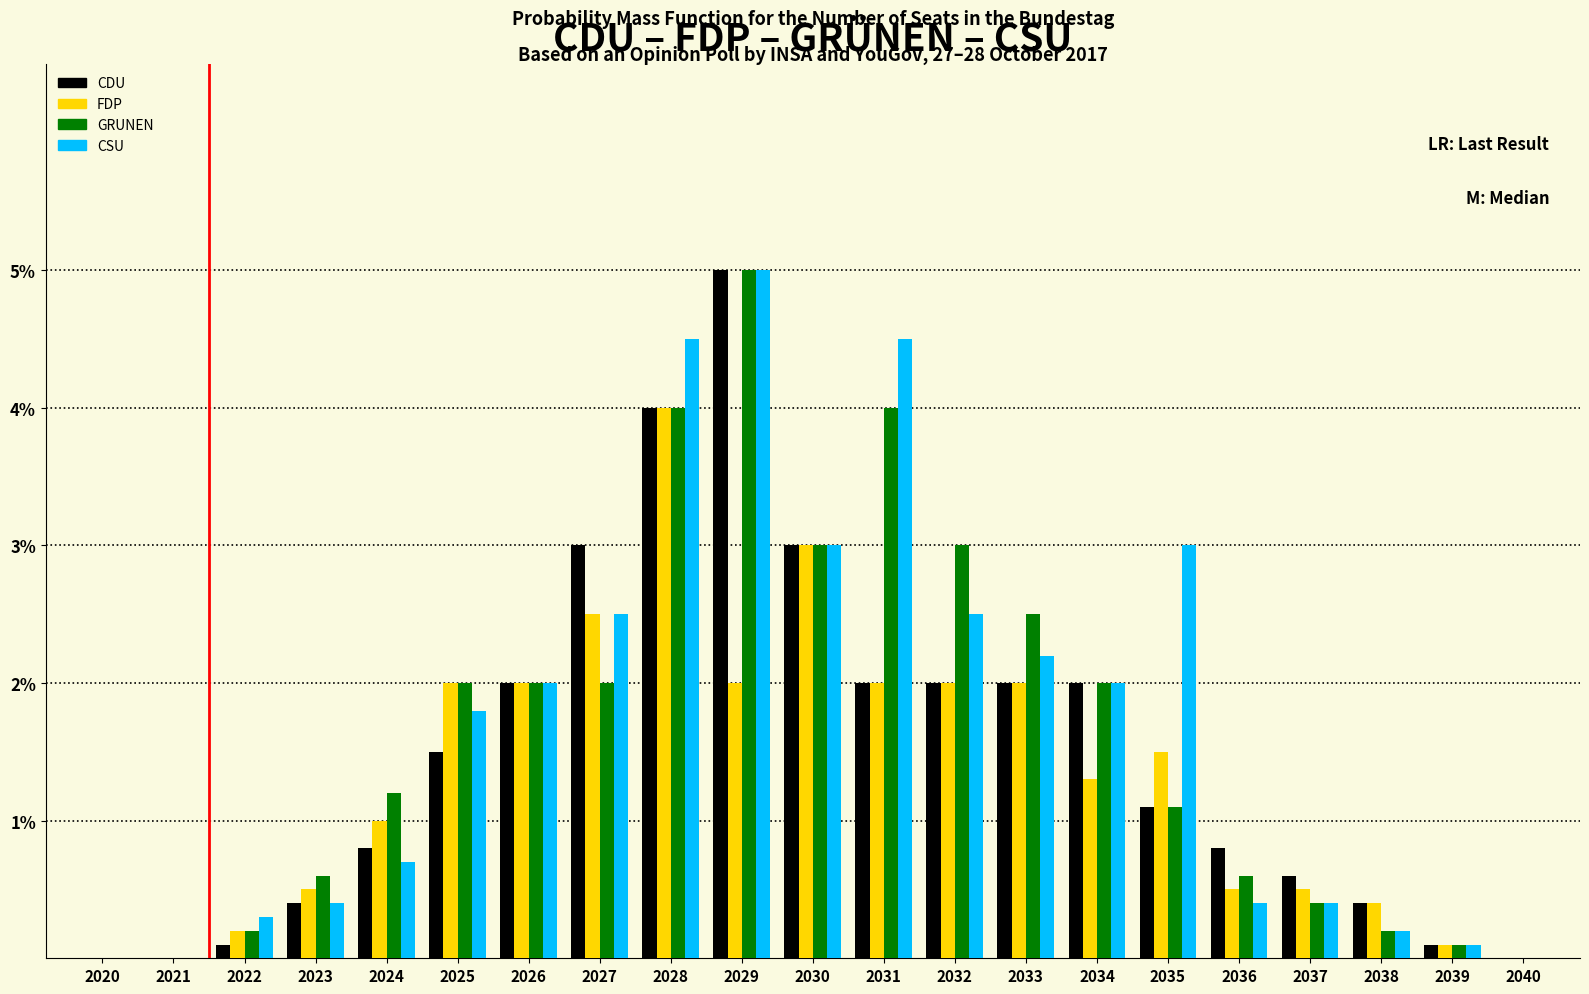

What is the sum of all FDP values?

27.5